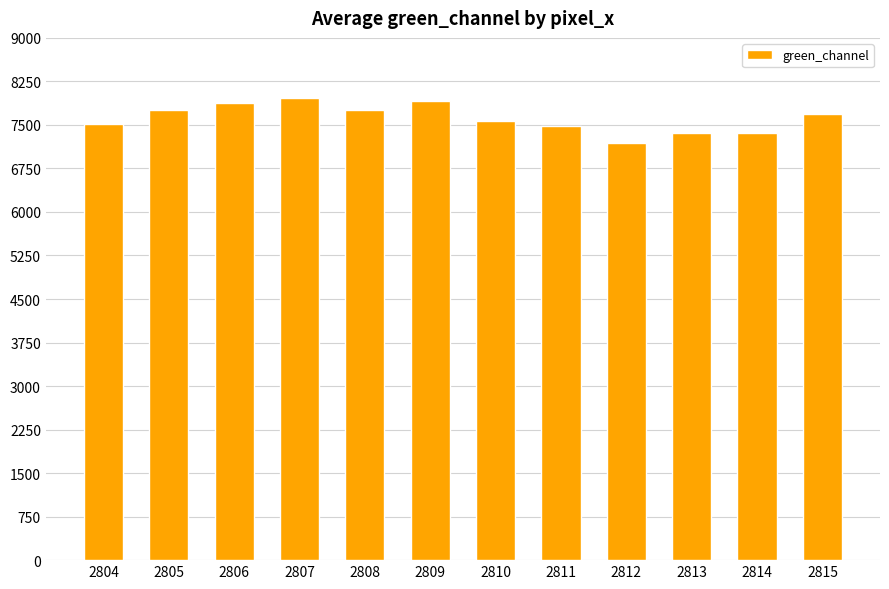

What is the minimum value shown in the chart?

7197